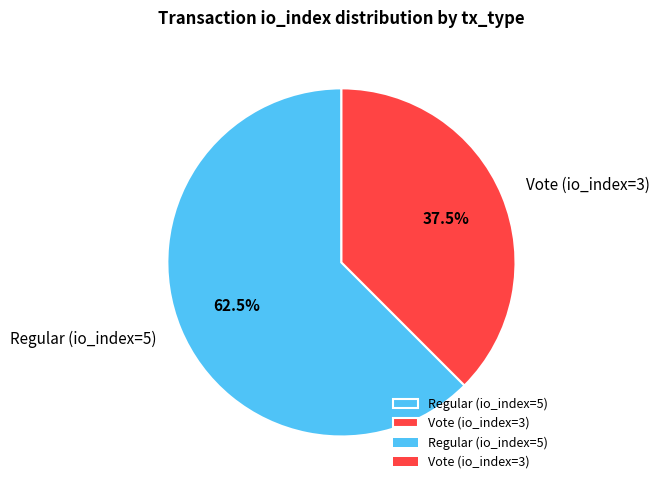

What is the majority slice?

Regular (io_index=5)